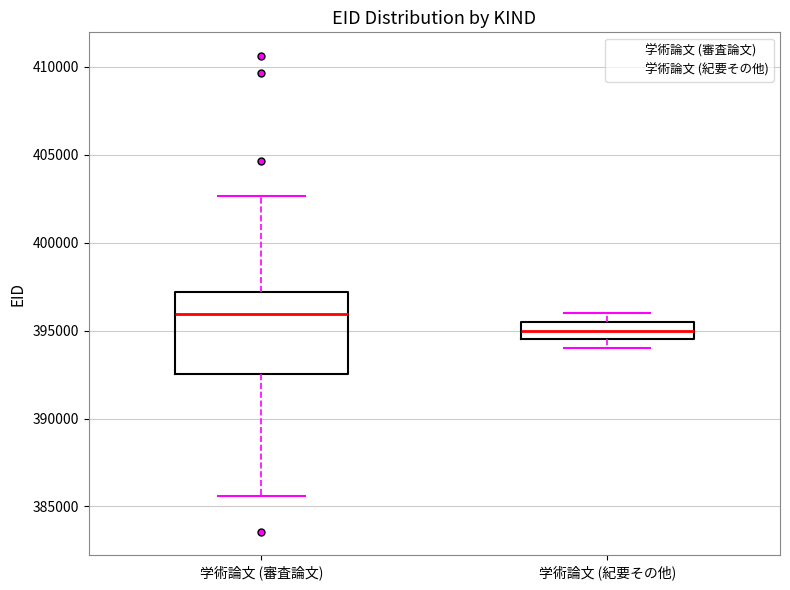

Which box is the tallest, from its lower edge to its upper edge?

学術論文 (審査論文)